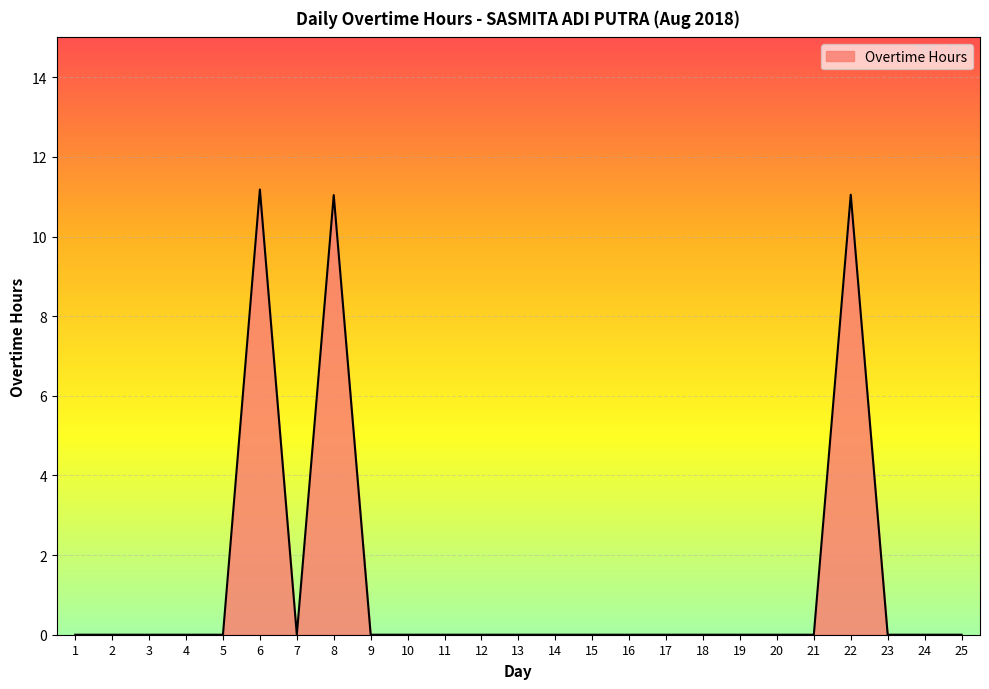

What is the difference between the maximum and minimum values?

11.2